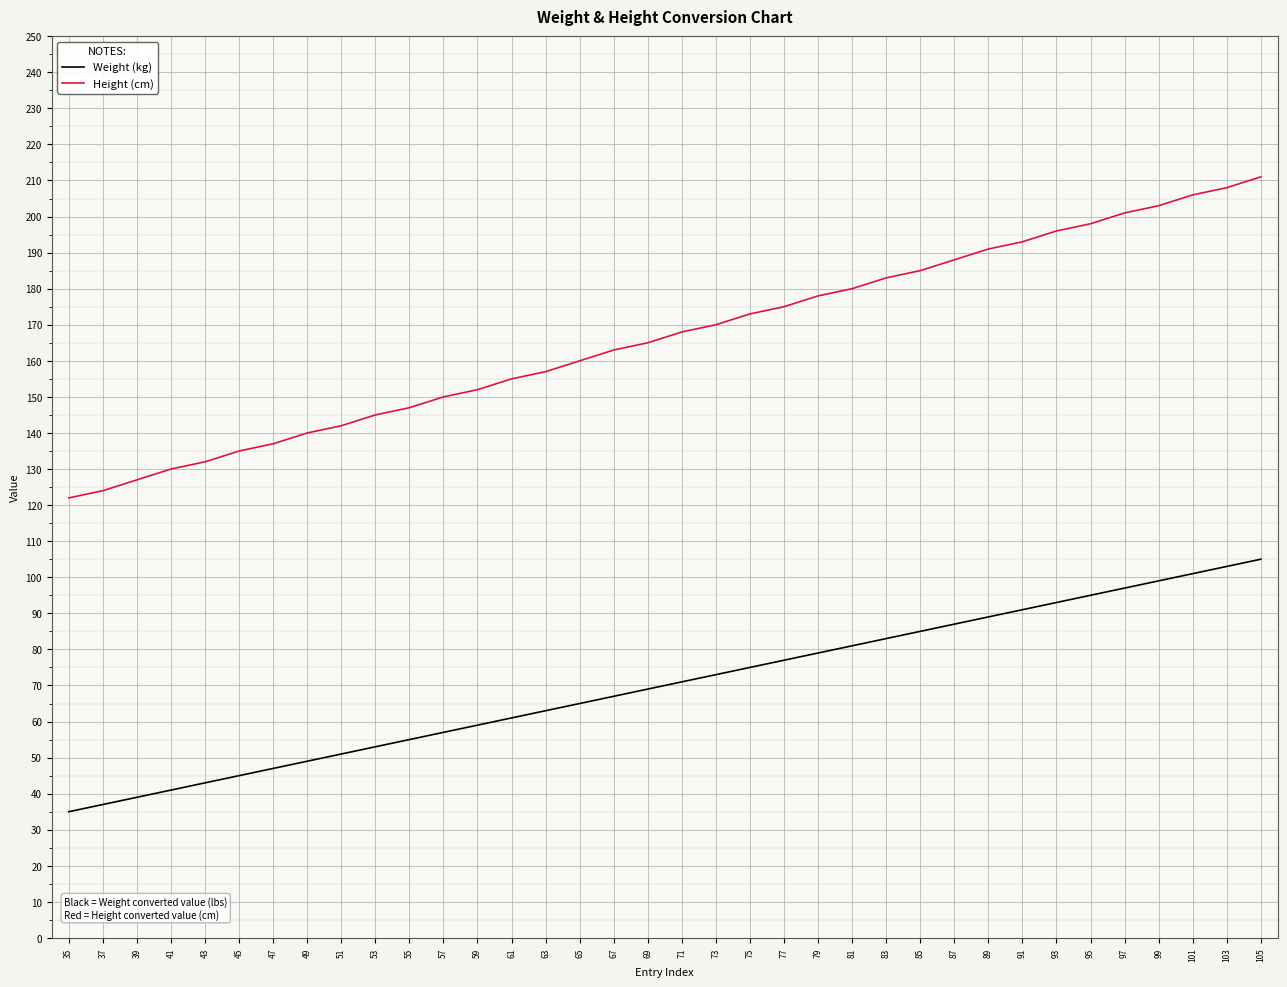

What are all the series names shown in the legend?

Weight (kg), Height (cm)